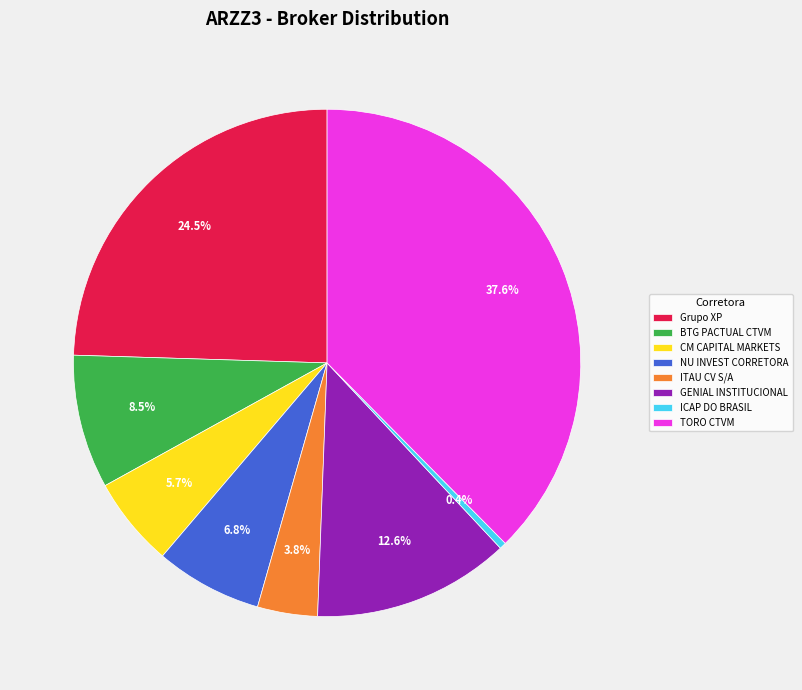

Which category has the biggest portion of the pie?

TORO CTVM